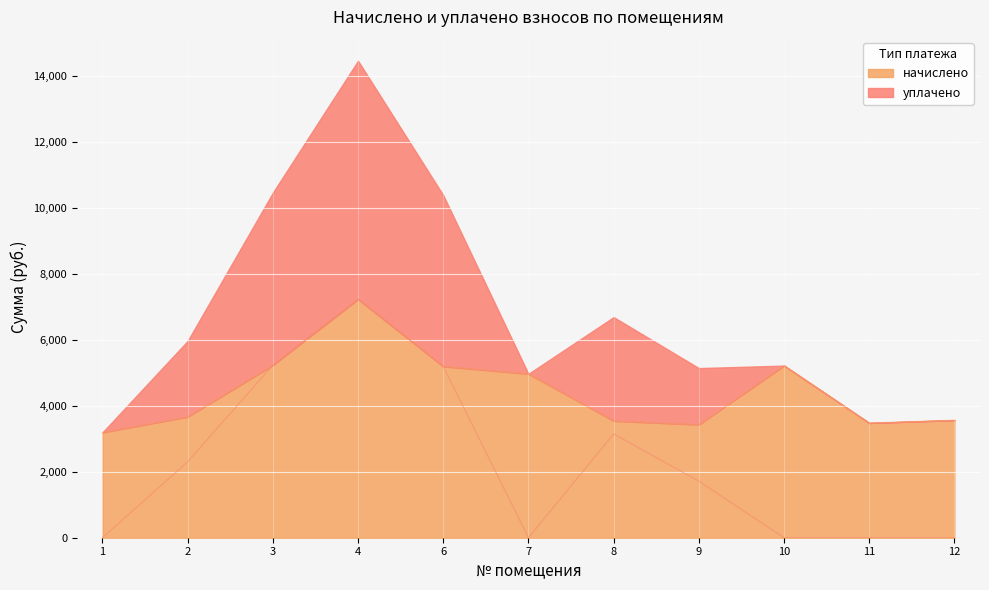

What is the value of the начислено point at the 10th from the left?

3477.6